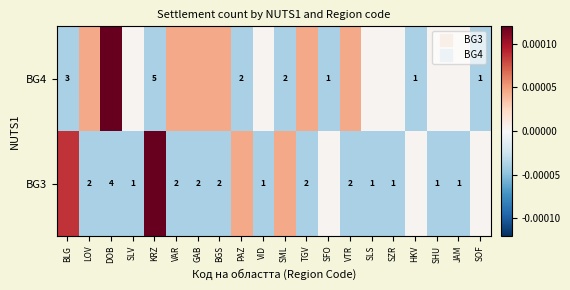

Is it true that BG3 equals -0.0 at SLV?

False